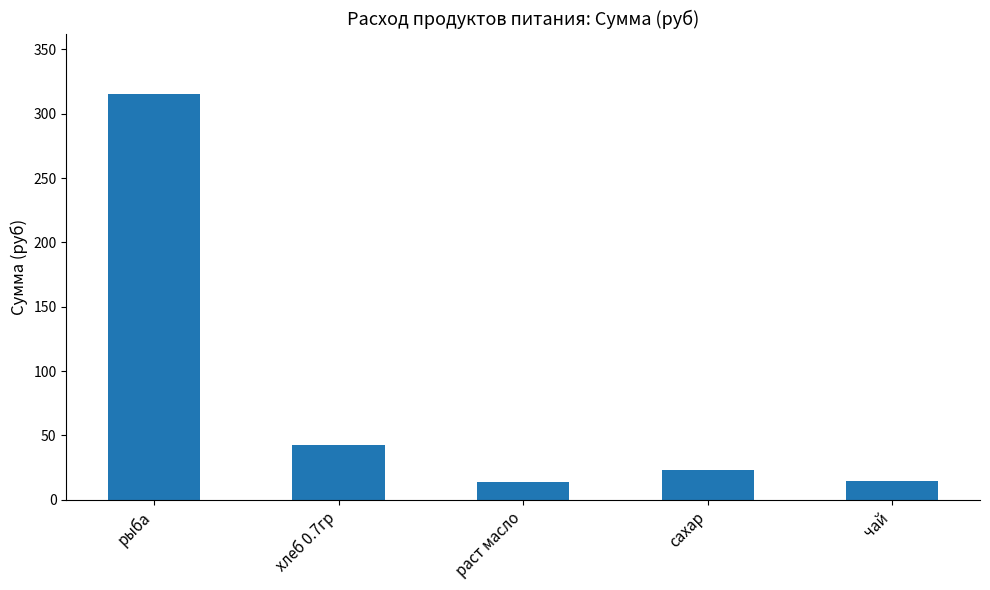

What is the label of the 1st bar from the right?

чай